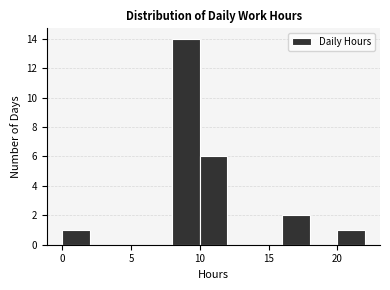

Over which range of the x-axis is the bar tallest?

8 to 10